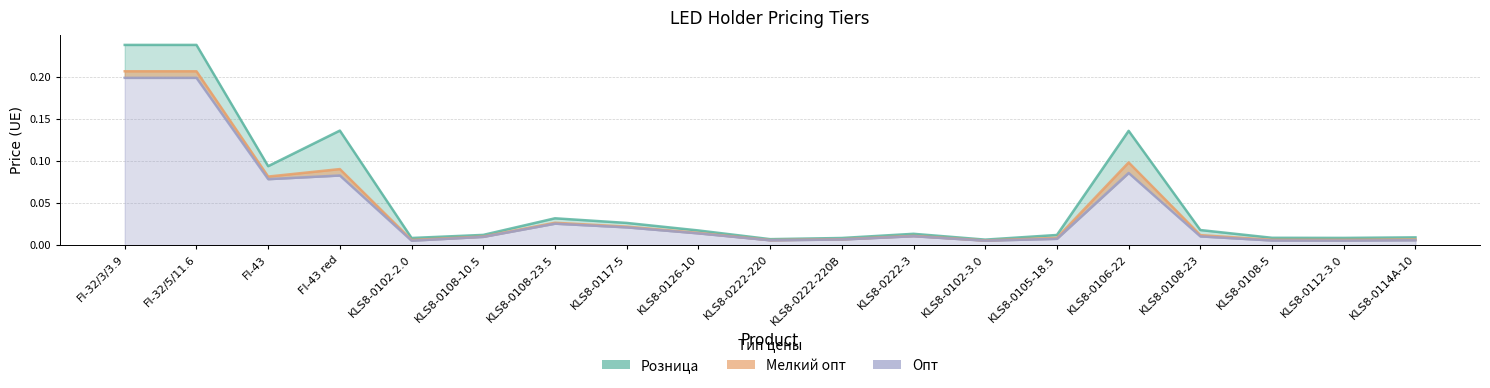

Which has a higher value, KLS8-0117-5 or KLS8-0126-10?

KLS8-0117-5